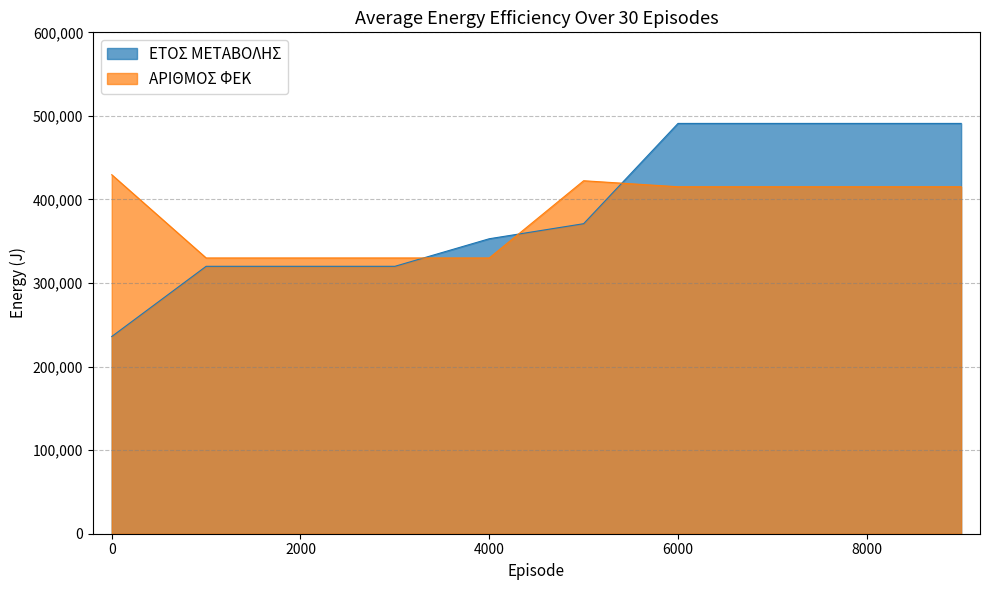

After their last crossing, which series has the higher values: ΕΤΟΣ ΜΕΤΑΒΟΛΗΣ or ΑΡΙΘΜΟΣ ΦΕΚ?

ΕΤΟΣ ΜΕΤΑΒΟΛΗΣ